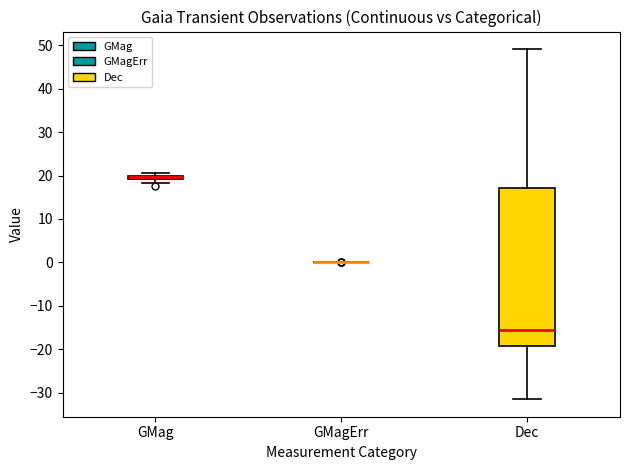

Where is the upper edge of the box for GMag on the y-axis? The values are not printed on the chart, so give them approximately, as read against the axis.

20